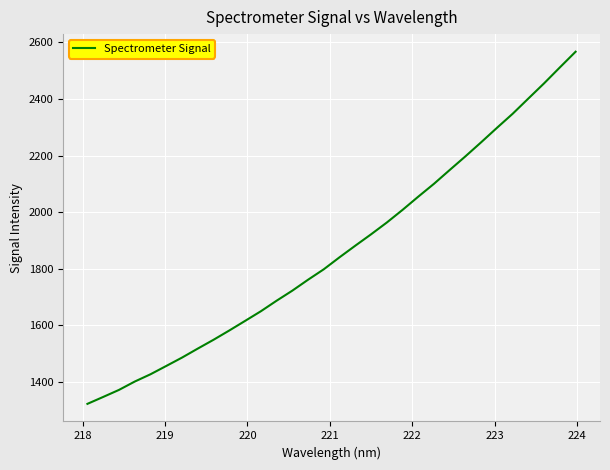

What is the difference between the maximum and minimum values?

1246.2